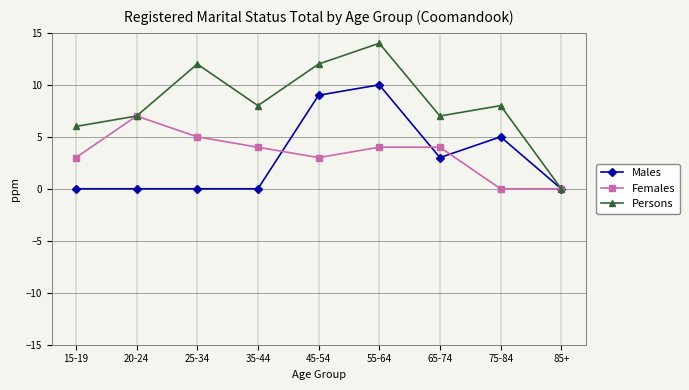

Does the chart display data point markers on the line(s)?

Yes